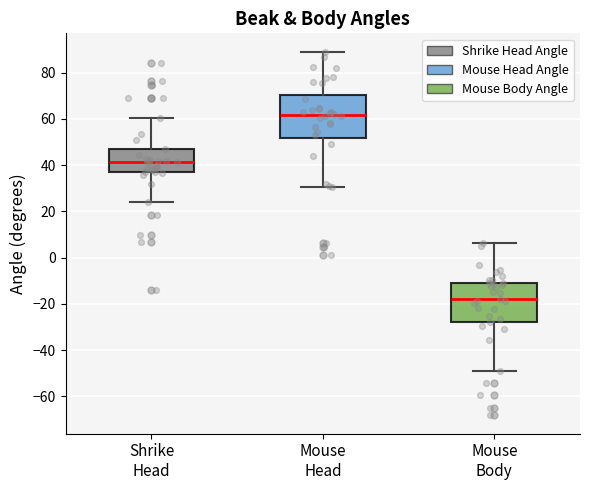

Reading left to right, transcribe this box plot: for each box, give where its median line is, the range the box spans, and where its two whiskers end, as read against the y-axis. The values are not printed on the chart, so give them approximately, as read against the axis.

Shrike Head: median 42, box 36 to 46, whiskers 24 to 60
Mouse Head: median 62, box 52 to 70, whiskers 30 to 90
Mouse Body: median -18, box -28 to -10, whiskers -50 to 6